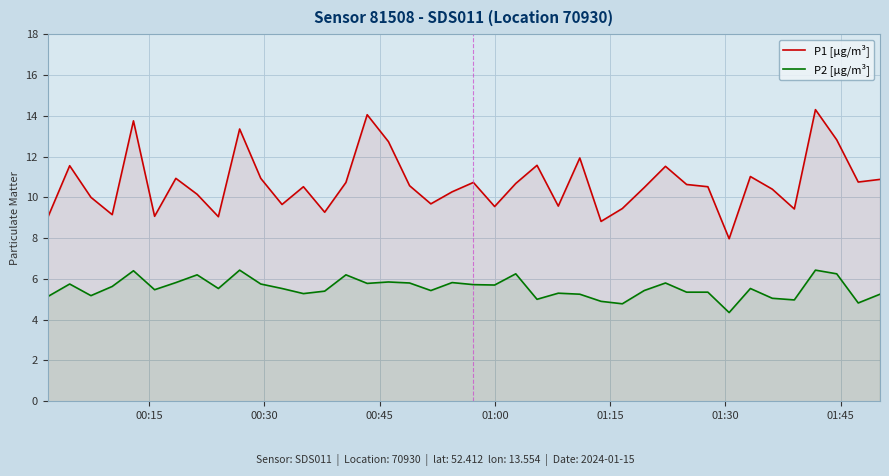

Which series has the largest total across all categories?

P1 [µg/m³]